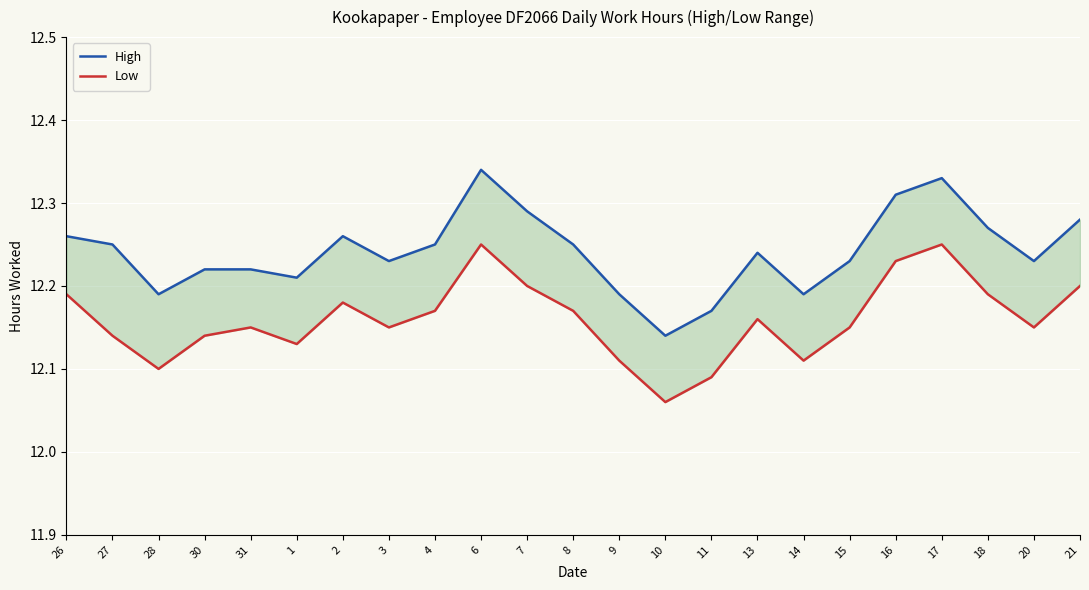

What is the lowest value of the High series?

12.1